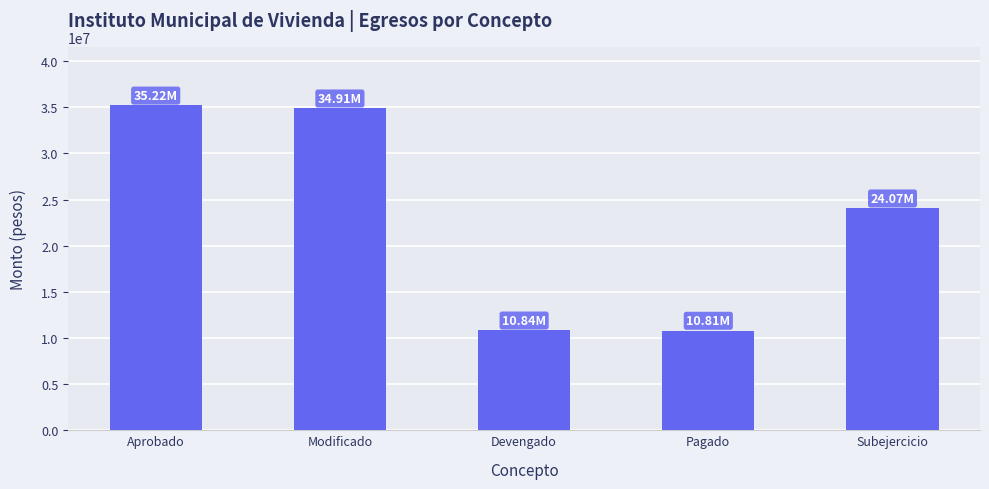

The value at Devengado is 10837306.7. True or false?

True